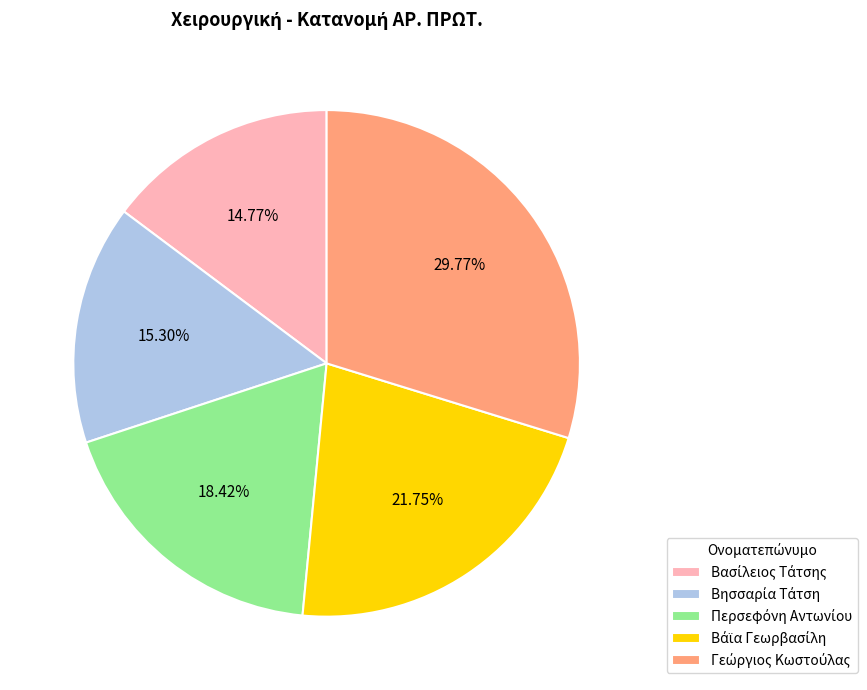

Does any single category account for the majority?

No